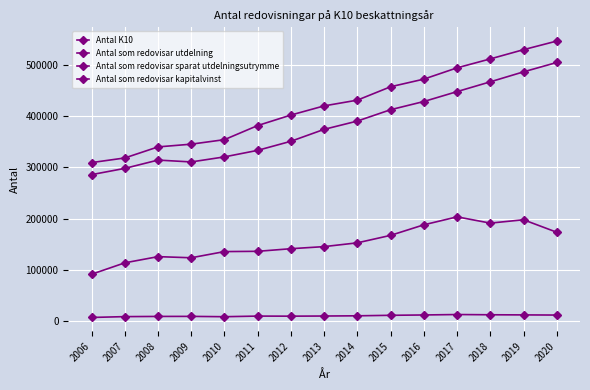

What is the spread (max minus min) of values at 2018?

498920.0